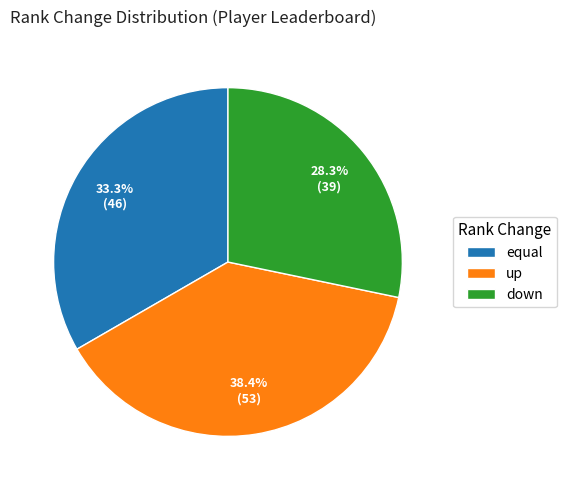

What percentage is NOT represented by up?

61.6%